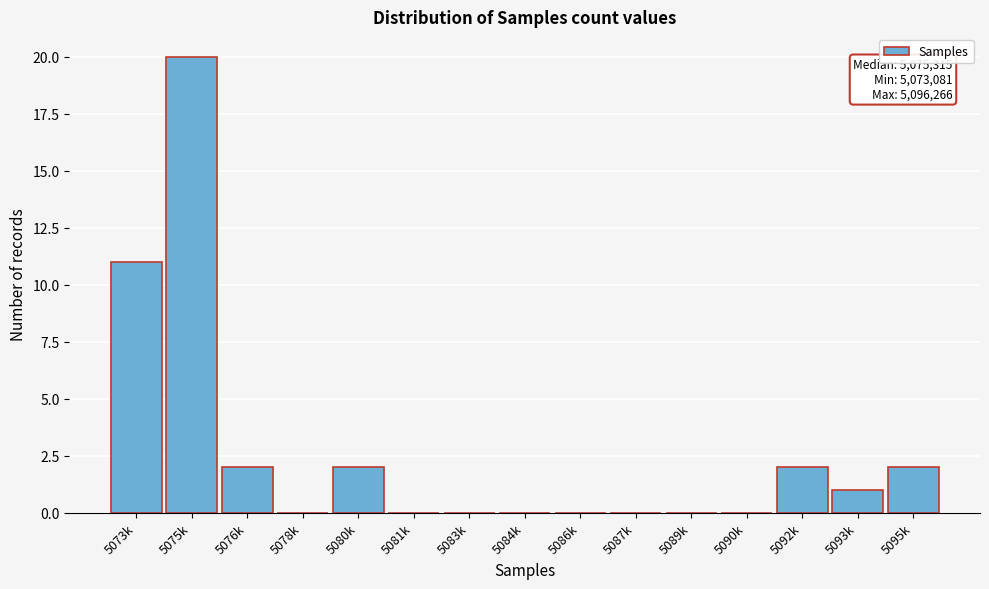

Reading right to left, transcribe all the data shown in this chart.

5095k=2	5093k=1	5092k=2	5090k=0	5089k=0	5087k=0	5086k=0	5084k=0	5083k=0	5081k=0	5080k=2	5078k=0	5076k=2	5075k=20	5073k=11